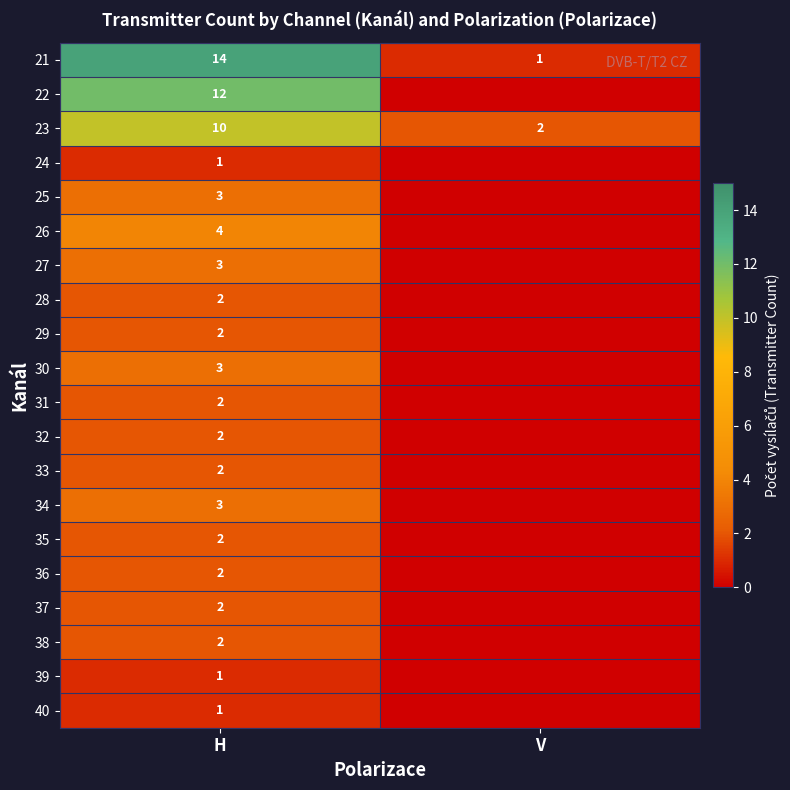

What is the total value across all series at H?

73